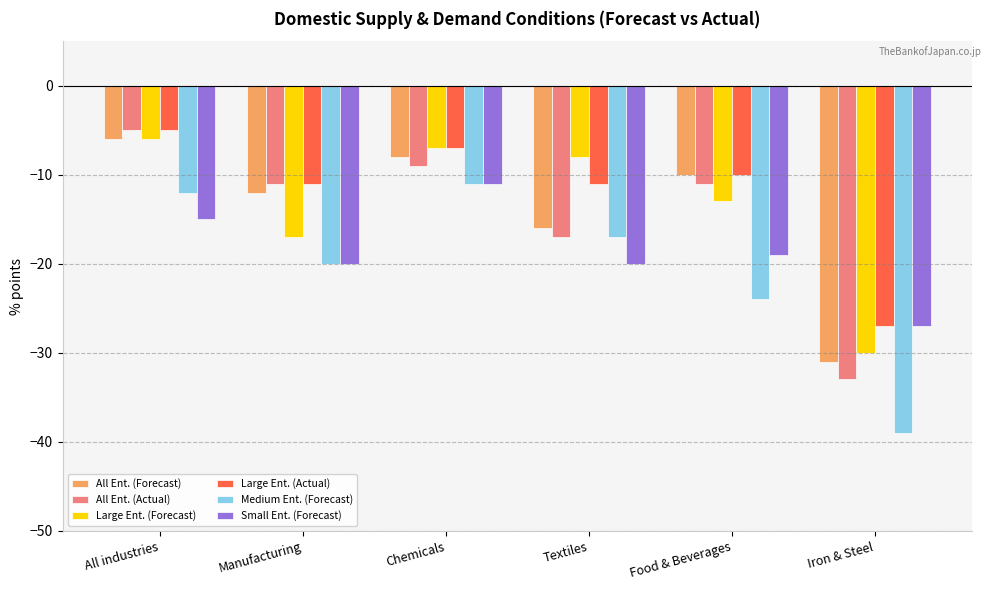

True or false: Medium Ent. (Forecast) has a value of -20 at Manufacturing.

True